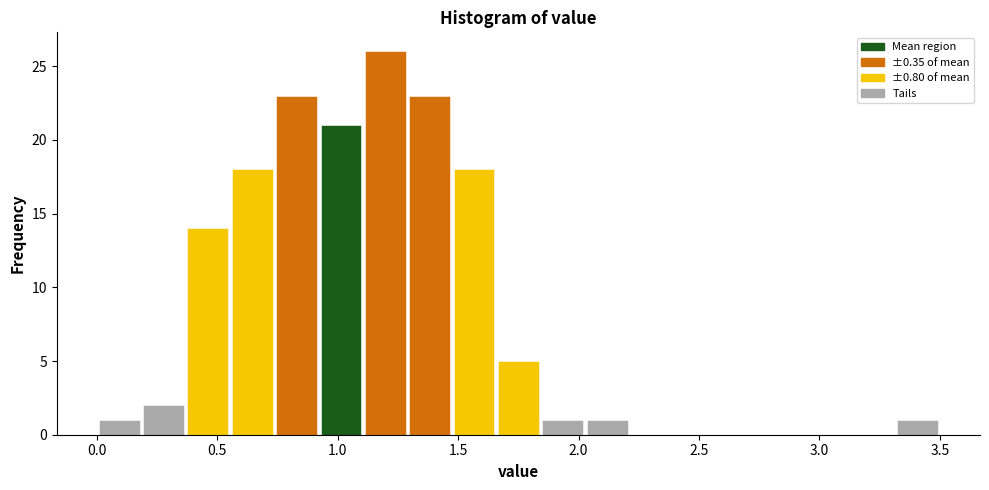

Read against the x-axis, roughly where is the centre of the tallest bar?

1.20